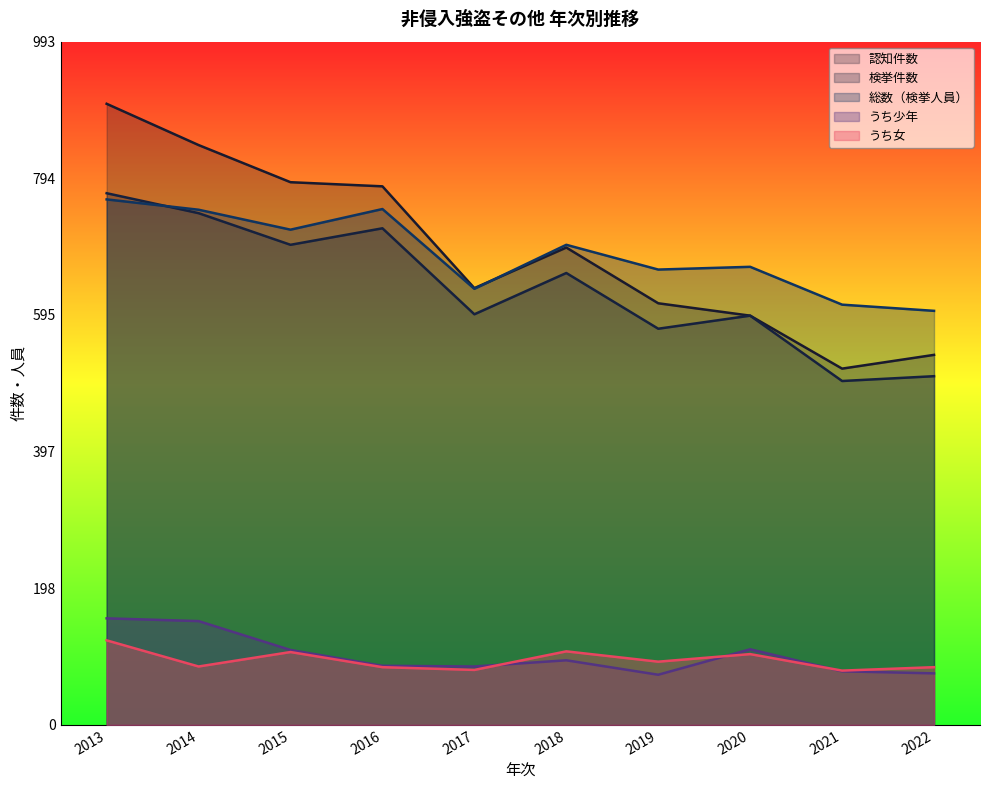

What is the value of the 検挙件数 point at the 3rd from the left?

698